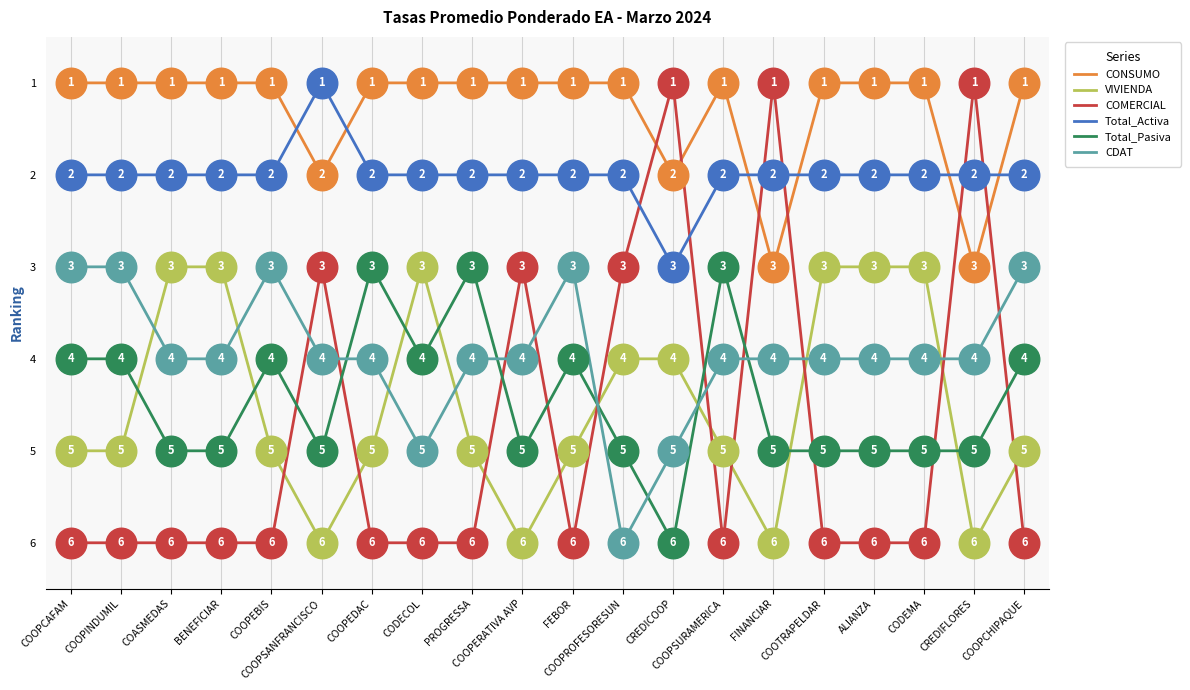

Which series changed the most between COOPCAFAM and COASMEDAS?

VIVIENDA